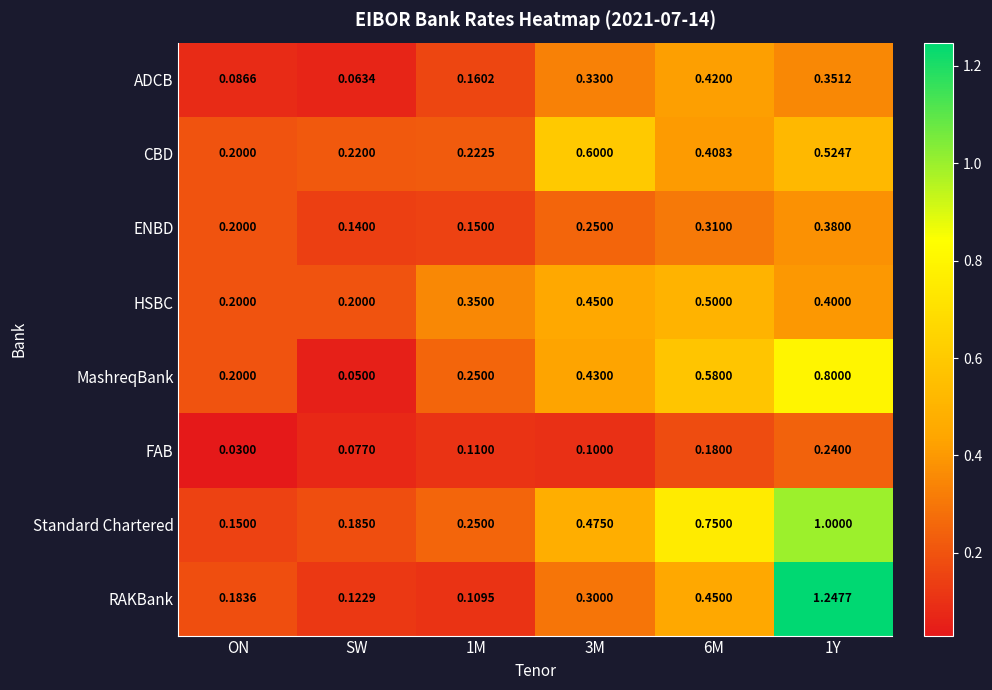

How many distinct data groups are displayed?

8